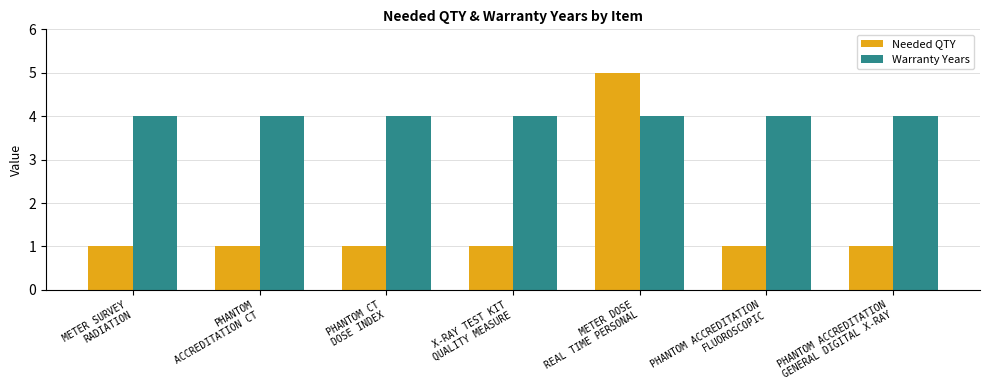

What is the total value across all series at PHANTOM ACCREDITATION
GENERAL DIGITAL X-RAY?

5